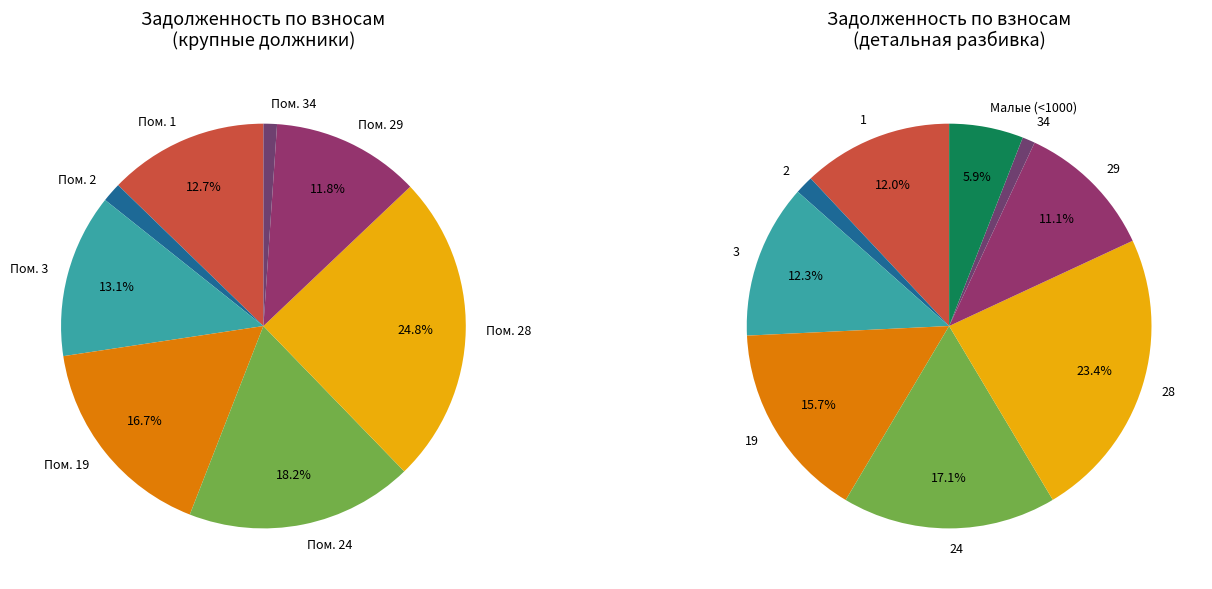

What portion of the pie excludes 10?

99.7%